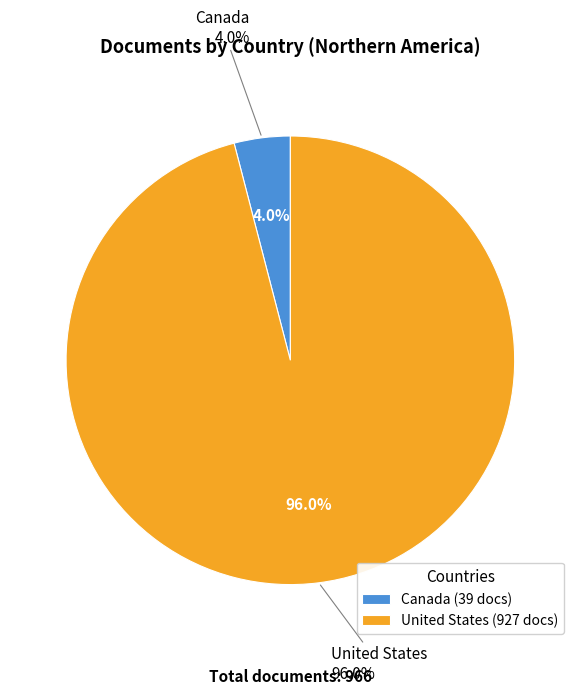

Which category accounts for the majority?

United States